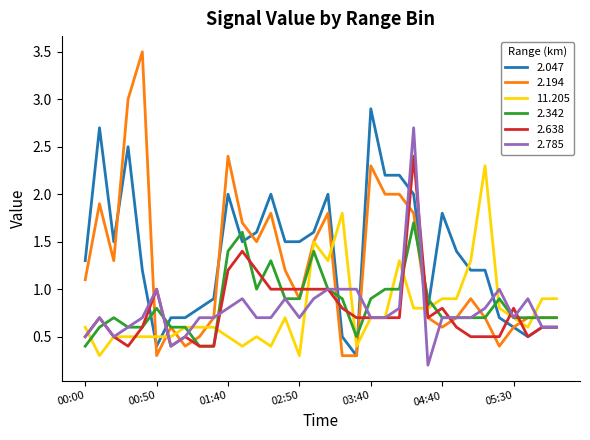

Which series has the widest spread of values?

2.194